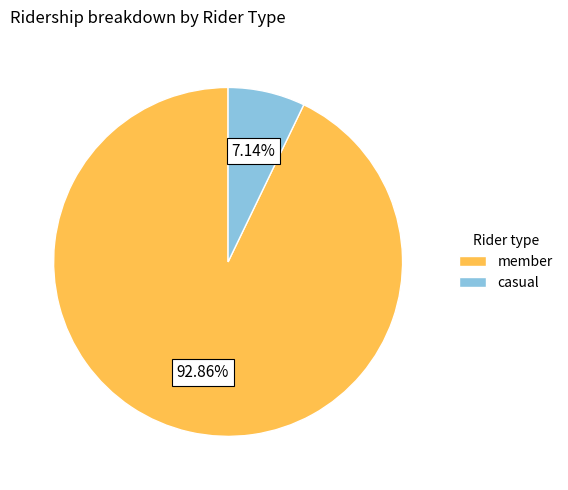

Count the number of slices in the pie.

2